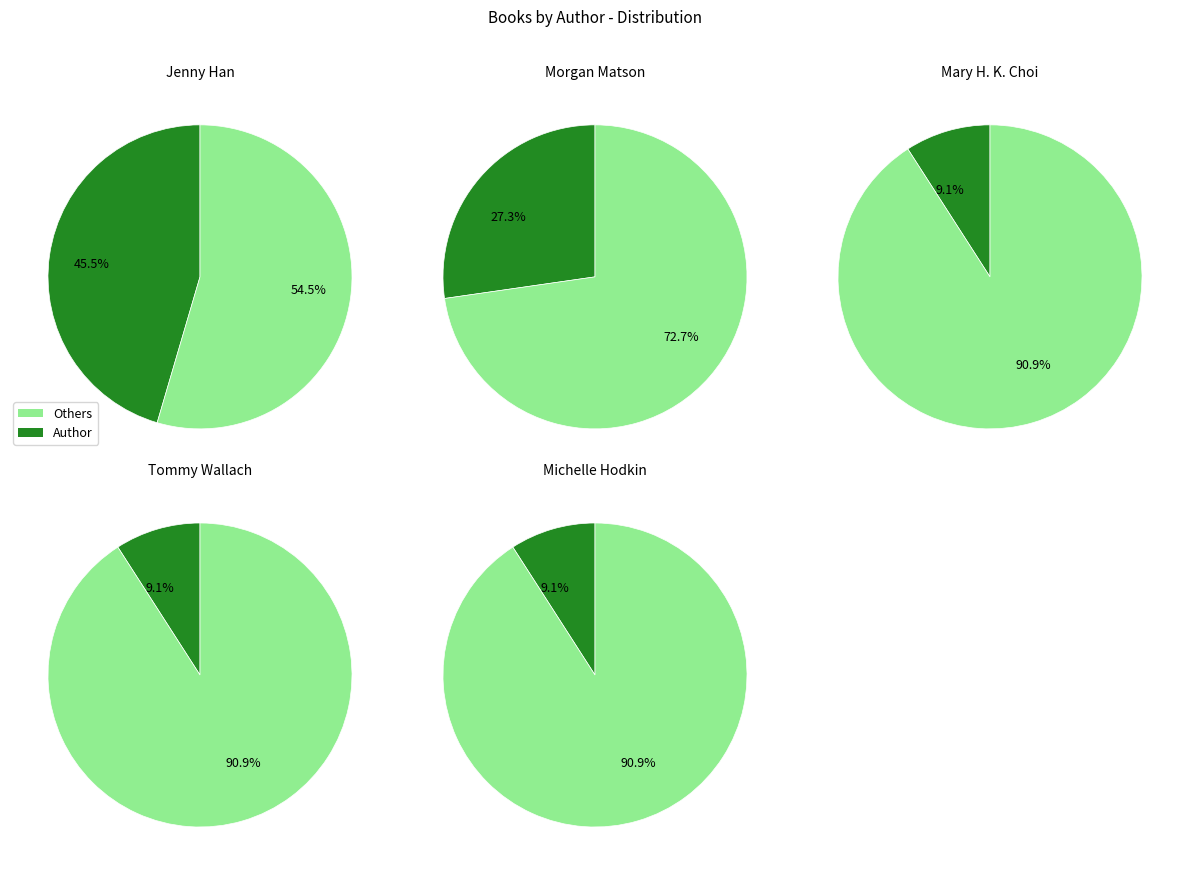

What is the smallest slice in the pie chart?

Mary H. K. Choi (2138593905)